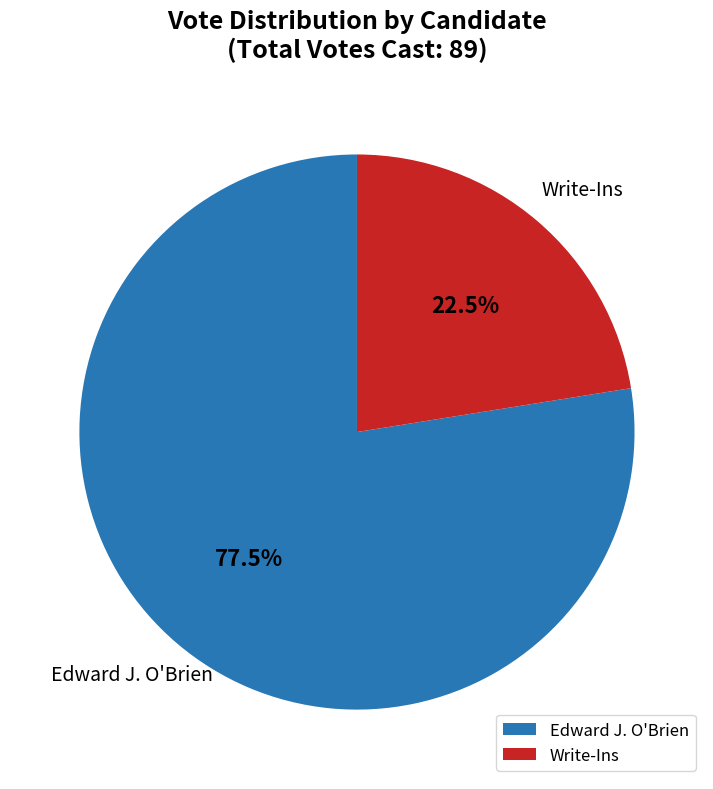

Is there any slice that represents more than half of the pie?

Yes